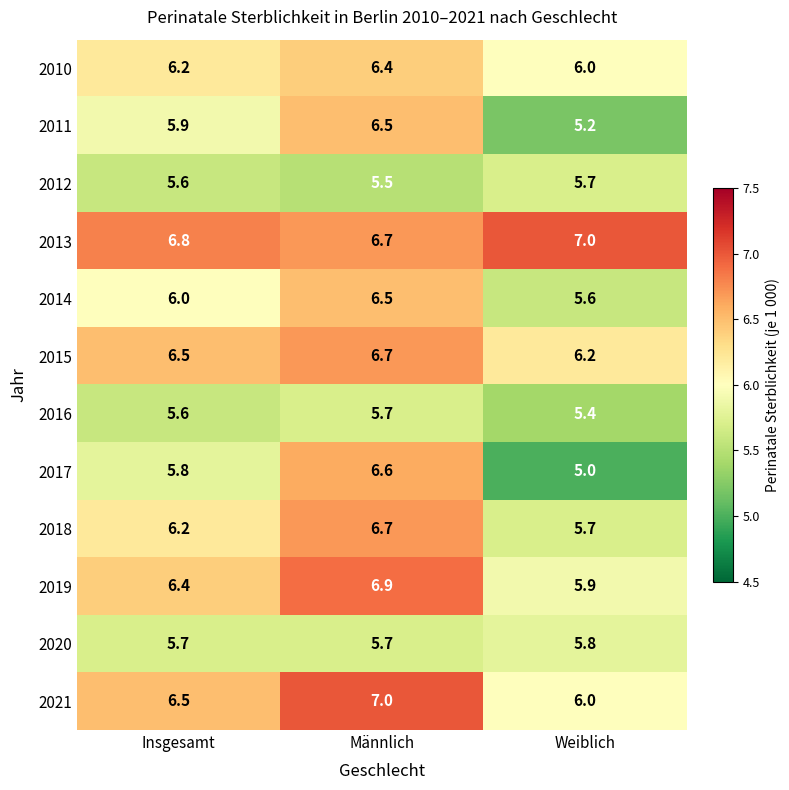

Which series changed the most between Insgesamt and Männlich?

2017